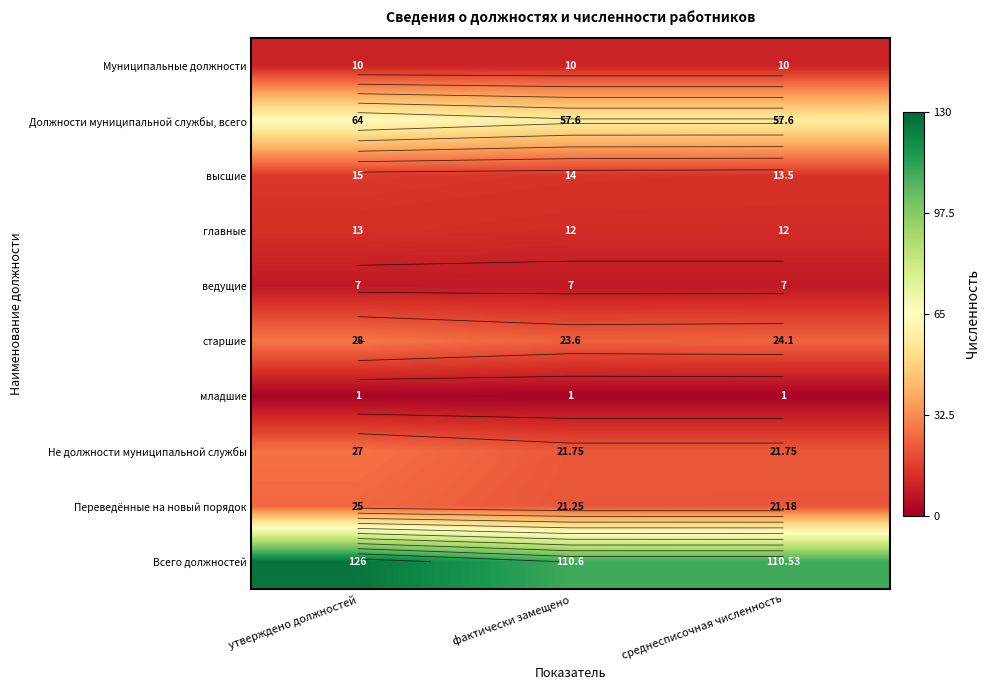

Between фактически замещено and среднесписочная численность, which is larger?

фактически замещено